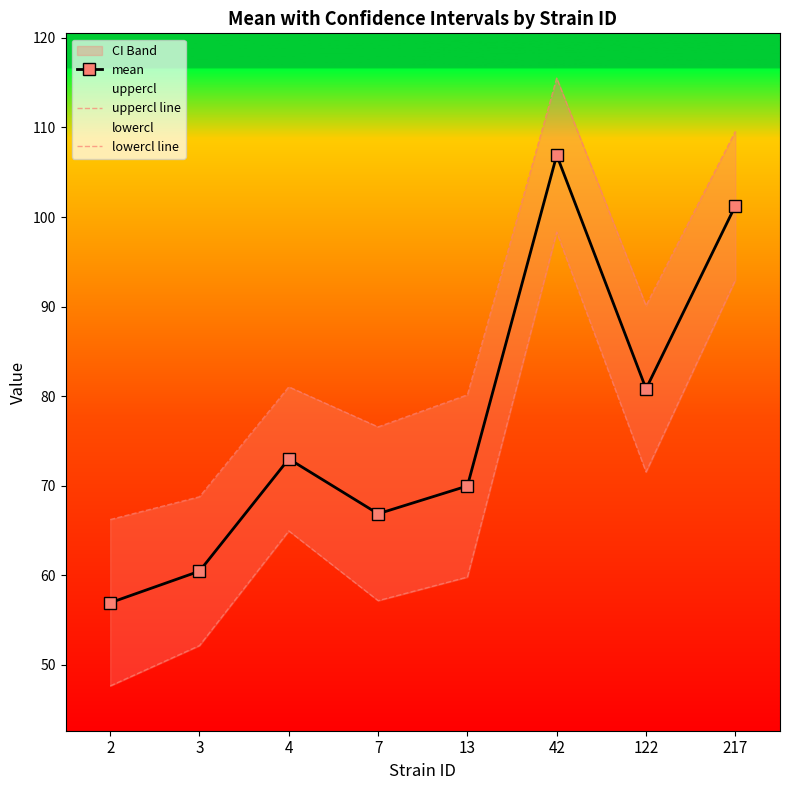

List the series in order of their peak value, highest first.

uppercl line, mean, lowercl line